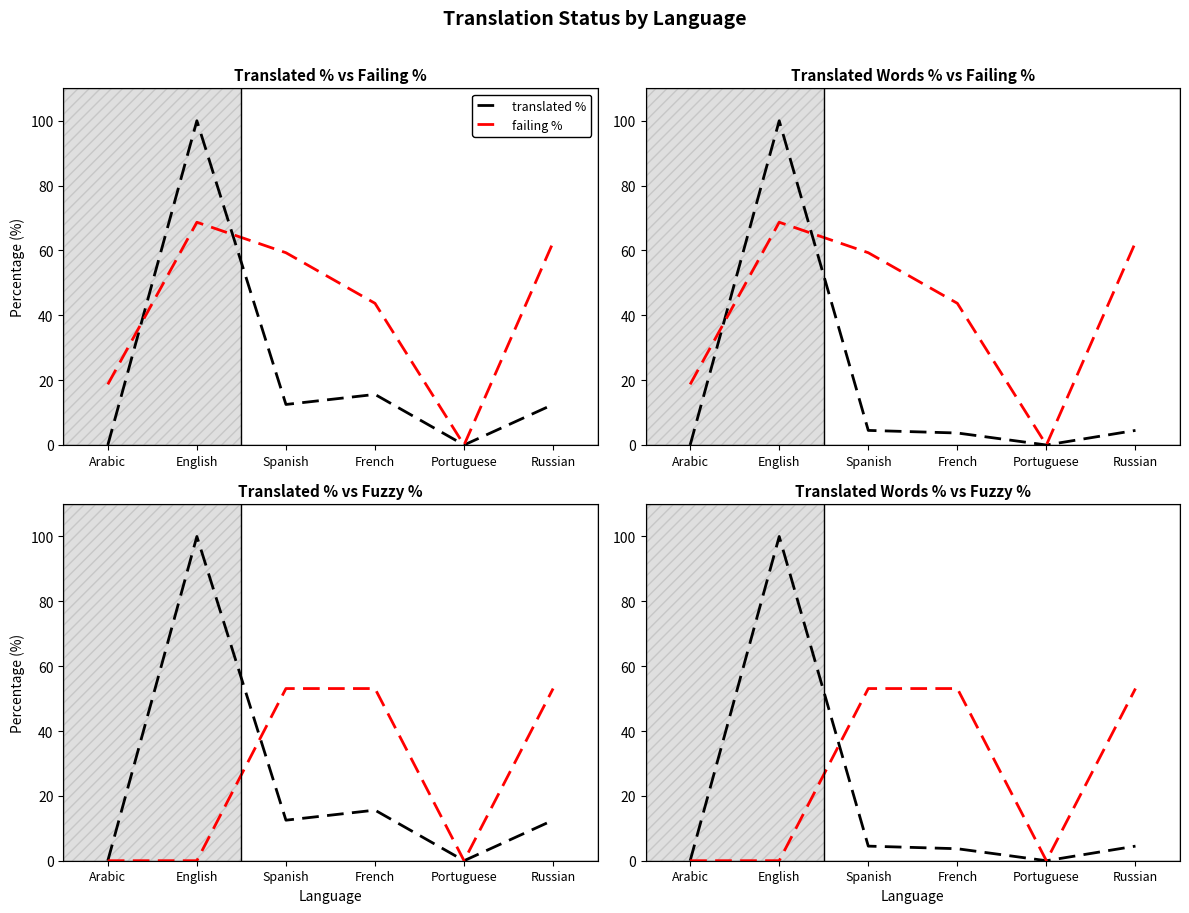

Rank the series at English from highest to lowest value.

translated %, translated words %, failing %, fuzzy %